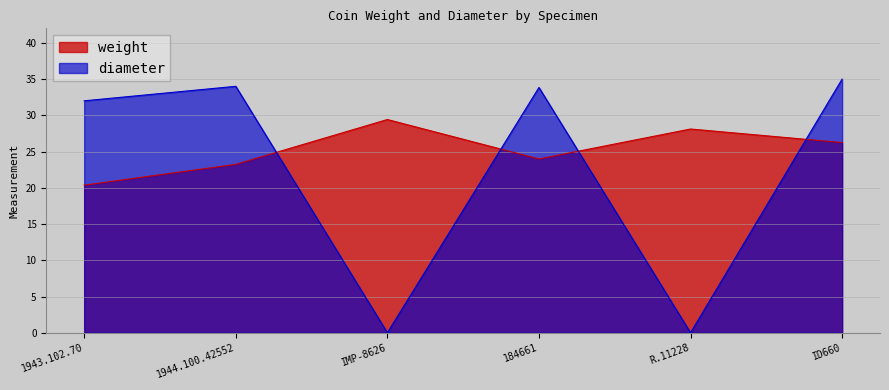

What is the difference between the maximum and minimum values in the diameter series?

35.0